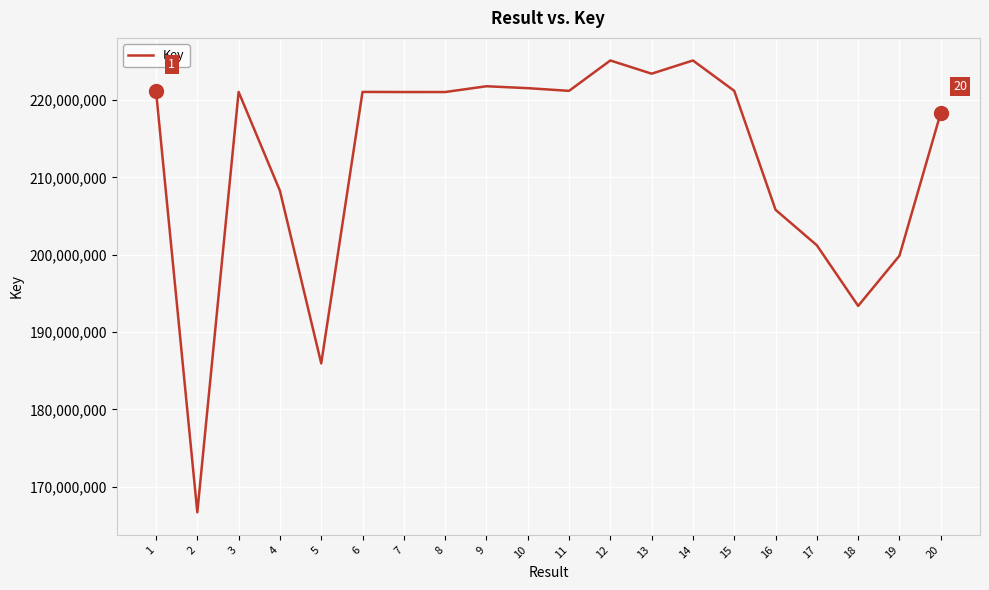

Does the chart have visible grid lines?

Yes